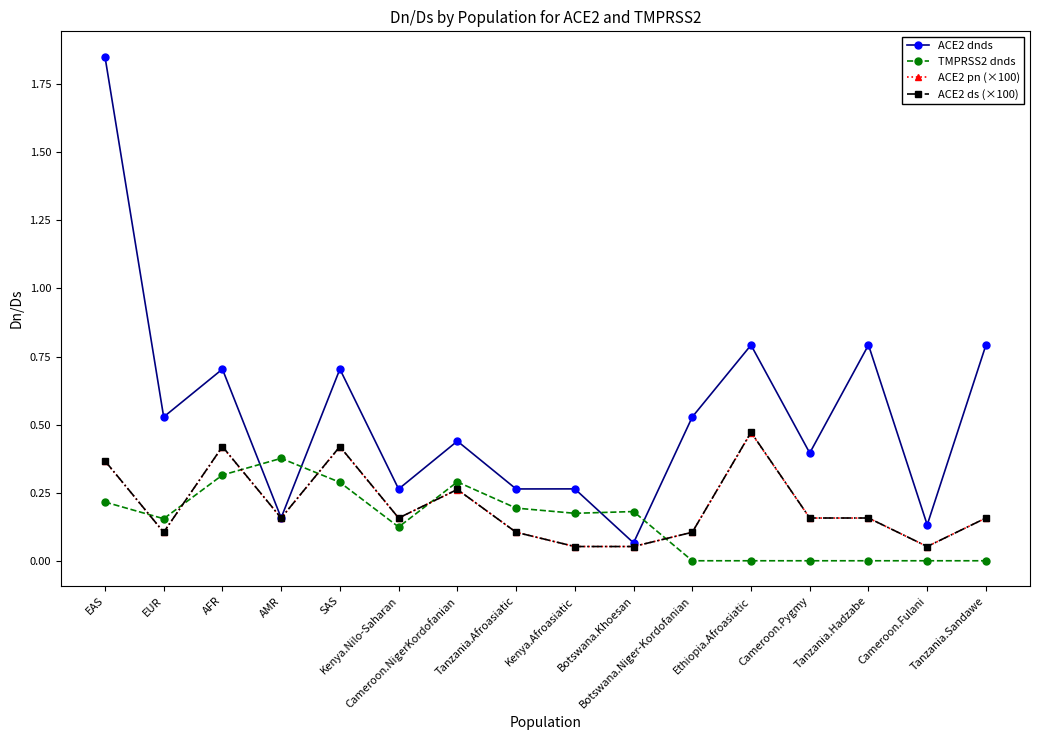

True or false: ACE2 pn (×100) has more than 0 interior local peaks.

True